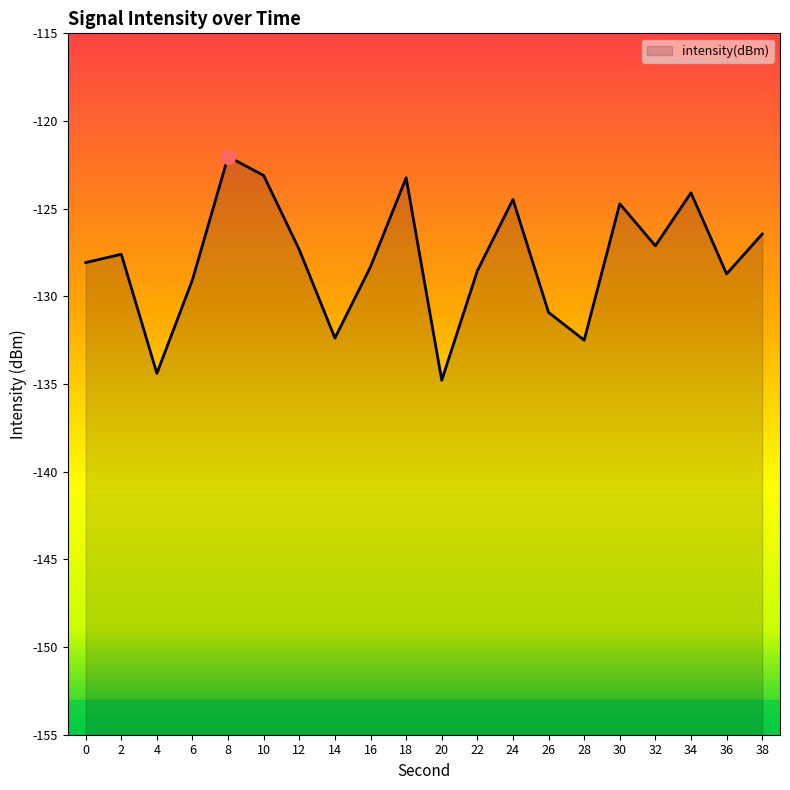

List the labels in order of value, smallest first.

20, 4, 28, 14, 26, 6, 36, 22, 16, 0, 2, 12, 32, 38, 30, 24, 34, 18, 10, 8